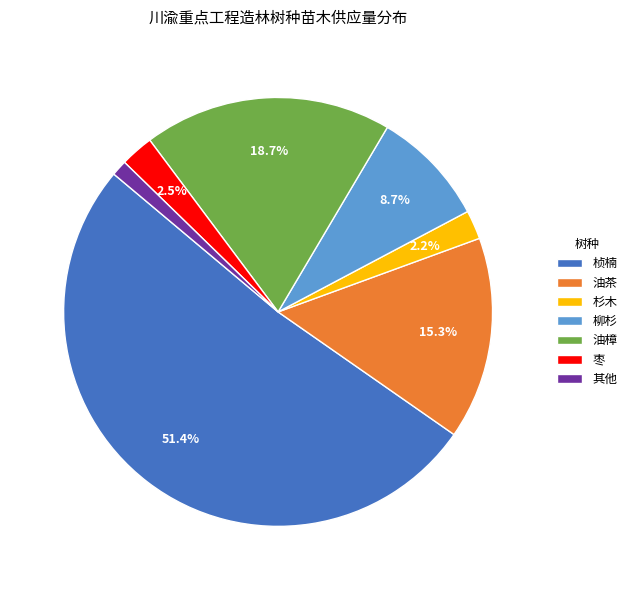

To the nearest percent, what is the difference between the largest and smallest slice percentages?

50%